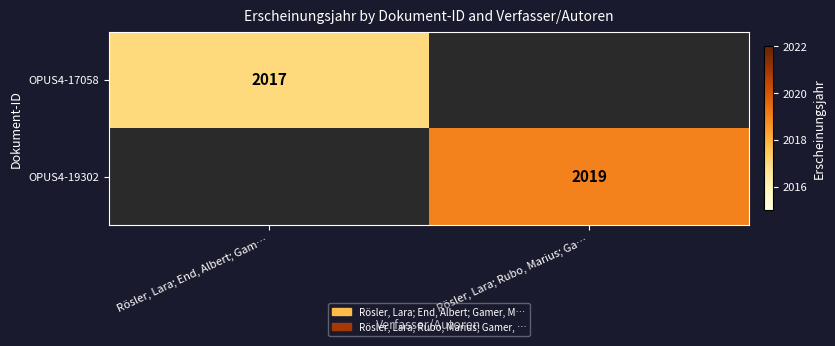

The value of OPUS4-17058 at Rösler, Lara; End, Albert; Gam… is 2017. True or false?

True